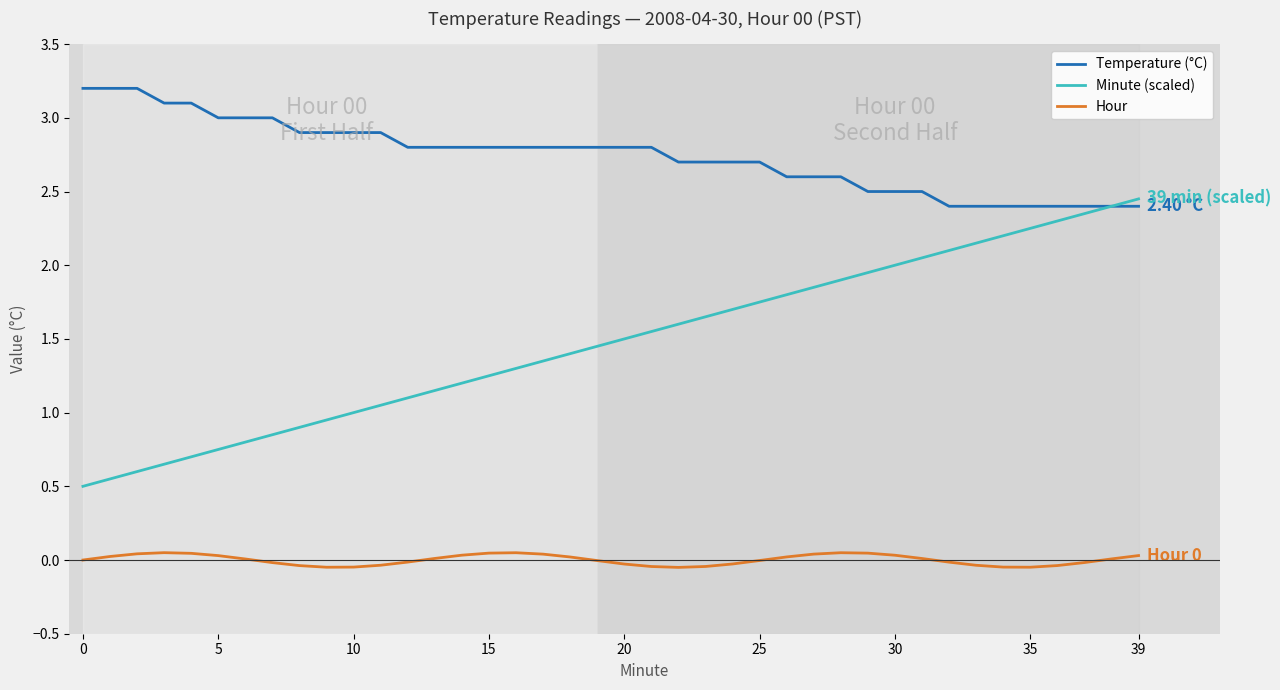

What is the sum of all Temperature (°C) values?

109.7